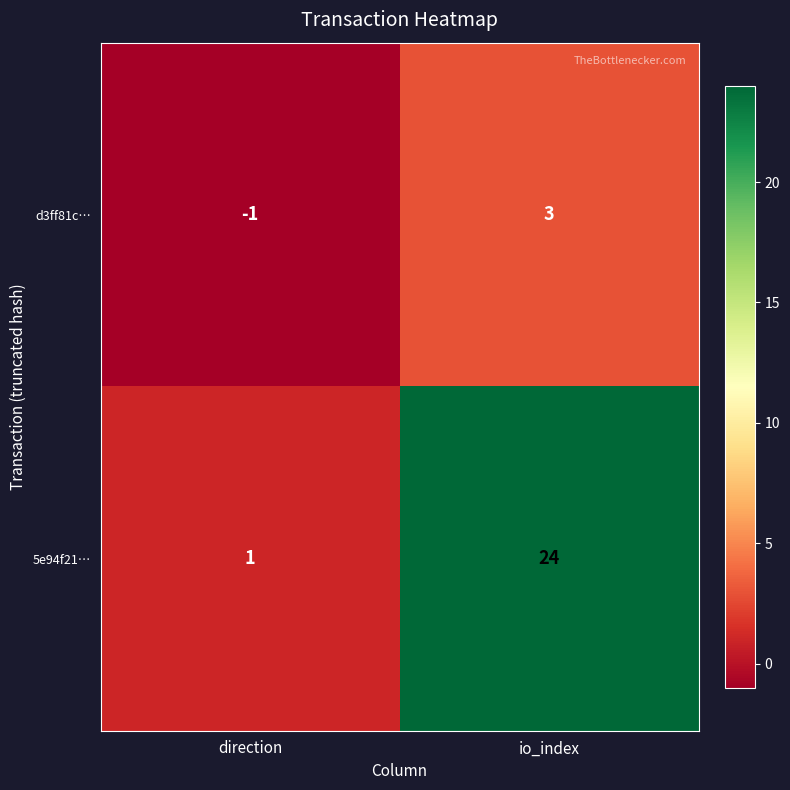

Reading left to right, what are all the values shown in this chart?

d3ff81c…: direction=-1	io_index=3
5e94f21…: direction=1	io_index=24